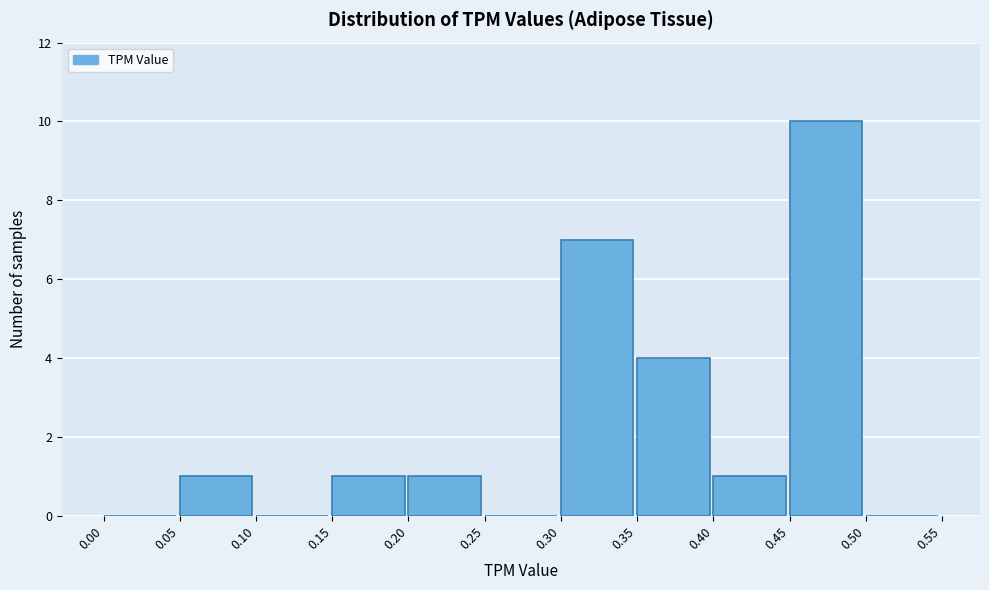

What is the height of the bar covering 0.45 to 0.50 on the x-axis? The values are not printed on the chart, so give them approximately, as read against the axis.

10